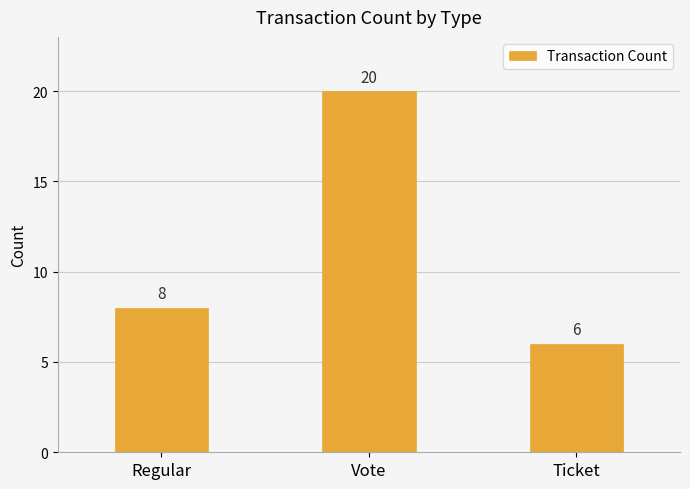

Reading left to right, list all the values displayed in this chart.

Regular=8	Vote=20	Ticket=6